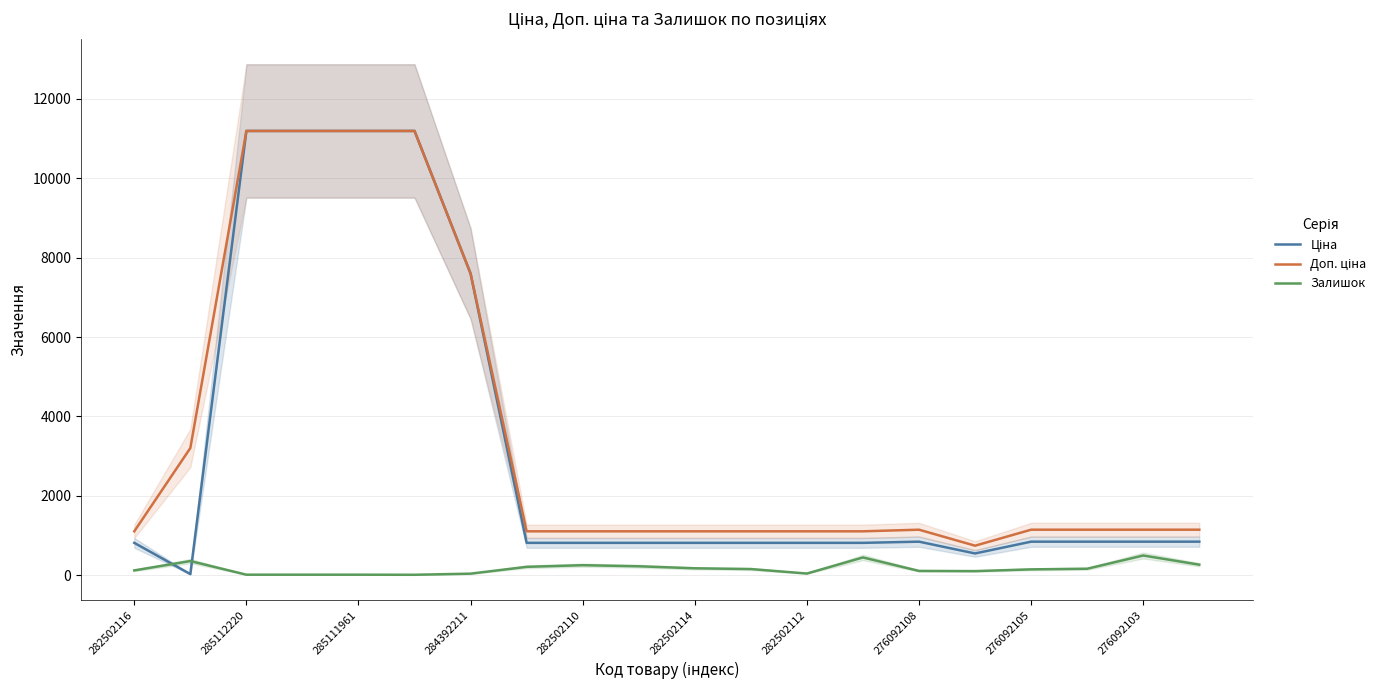

Reading left to right, what are all the values shown in this chart?

Ціна: 818.5	32.0	11188.2	11188.2	11188.2	11188.2	7596.5	818.5	818.5	818.5	818.5	818.5	818.5	818.5	848.4	551.5	848.4	848.4	848.4	848.4
Доп. ціна: 1109.2	3205.0	11188.2	11188.2	11188.2	11188.2	7596.5	1109.2	1109.2	1109.2	1109.2	1109.2	1109.2	1109.2	1149.7	747.0	1149.7	1149.7	1149.7	1149.7
Залишок: 125.0	360.0	17.0	17.0	17.0	15.0	43.0	215.0	256.0	229.0	178.0	159.0	46.0	451.0	112.0	107.0	151.0	167.0	500.0	269.0